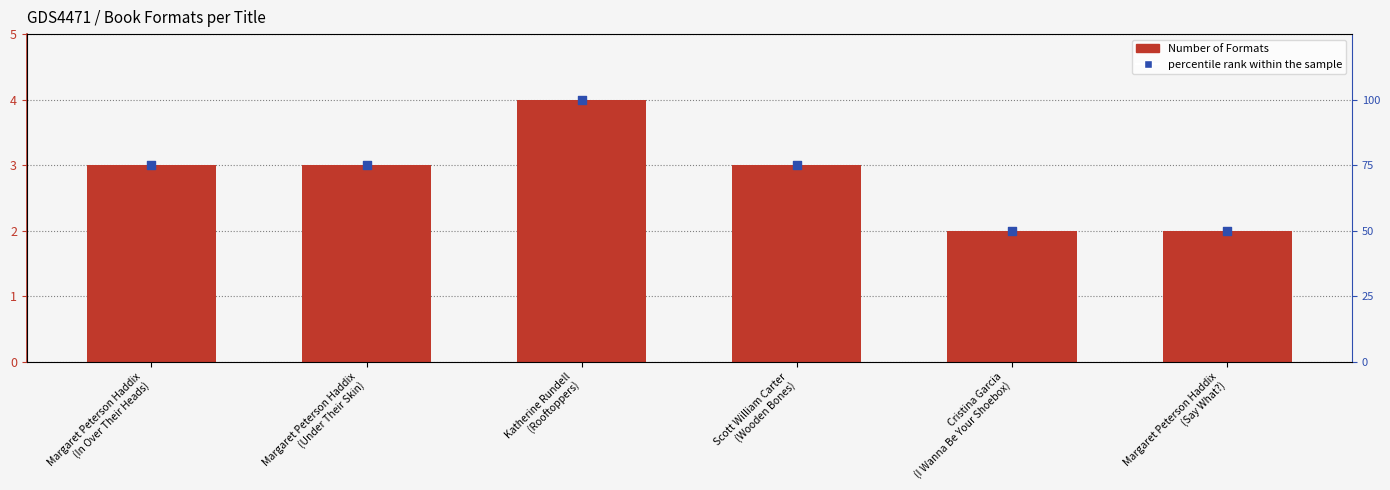

Which series has the largest total across all categories?

percentile rank within the sample